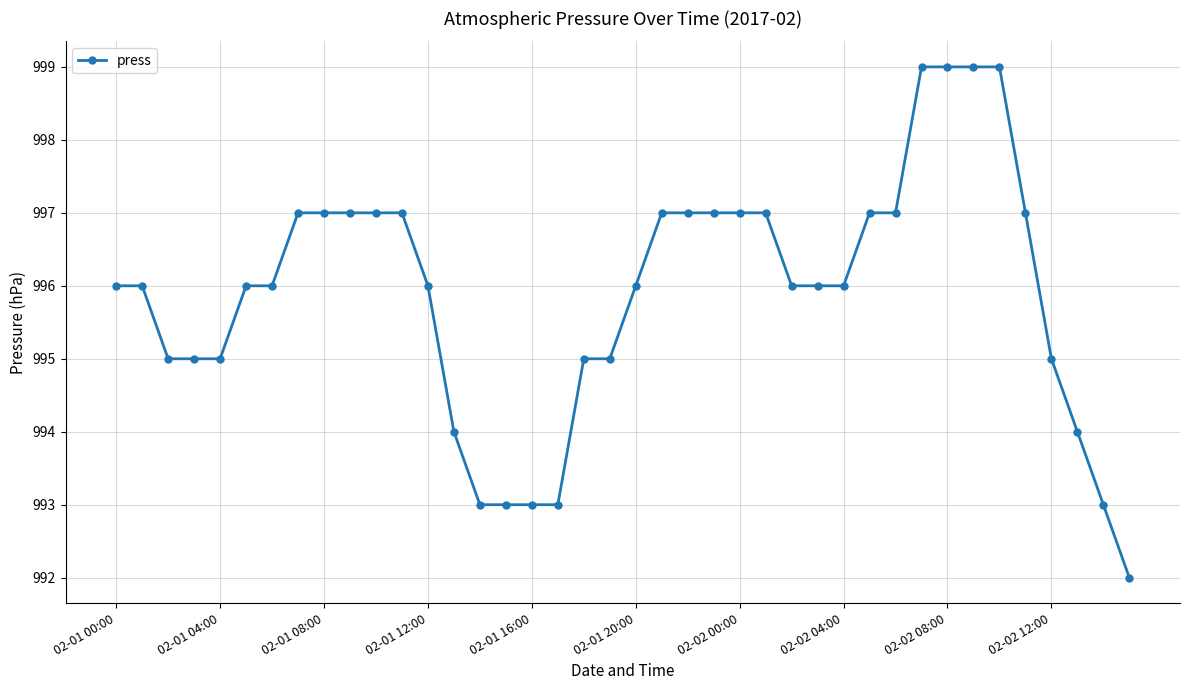

Reading right to left, list all the values displayed in this chart.

992	993	994	995	997	999	999	999	999	997	997	996	996	996	997	997	997	997	997	996	995	995	993	993	993	993	994	996	997	997	997	997	997	996	996	995	995	995	996	996